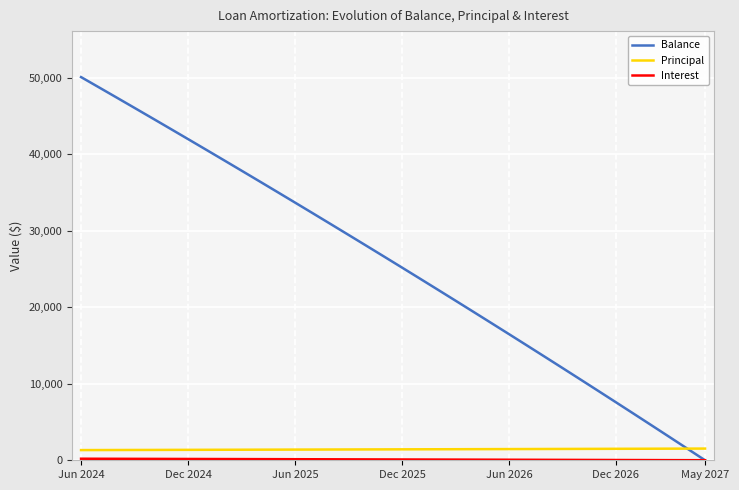

Which series has the largest total across all categories?

Balance